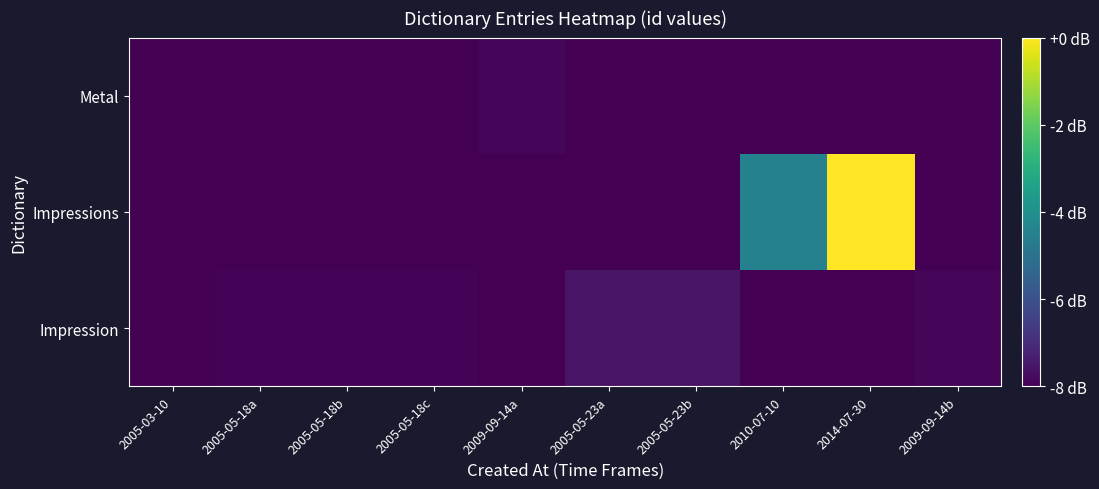

Reading left to right, extract all data points from this chart.

Impression: 2005-03-10=-8.0	2005-05-18a=-7.9	2005-05-18b=-7.9	2005-05-18c=-7.9	2009-09-14a=-8.0	2005-05-23a=-7.6	2005-05-23b=-7.6	2010-07-10=-8.0	2014-07-30=-8.0	2009-09-14b=-7.8
Impressions: 2005-03-10=-8.0	2005-05-18a=-8.0	2005-05-18b=-8.0	2005-05-18c=-8.0	2009-09-14a=-8.0	2005-05-23a=-8.0	2005-05-23b=-8.0	2010-07-10=-4.5	2014-07-30=-0.0	2009-09-14b=-8.0
Metal: 2005-03-10=-8.0	2005-05-18a=-8.0	2005-05-18b=-8.0	2005-05-18c=-8.0	2009-09-14a=-7.9	2005-05-23a=-8.0	2005-05-23b=-8.0	2010-07-10=-8.0	2014-07-30=-8.0	2009-09-14b=-8.0